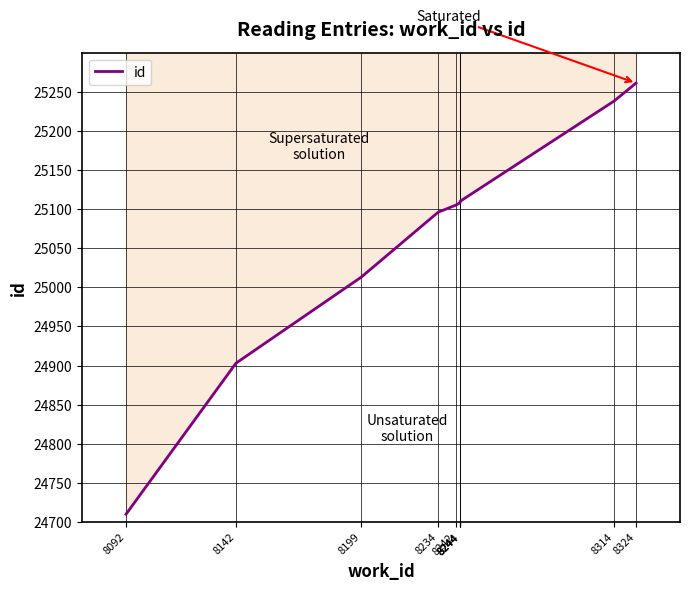

What is the difference between the maximum and second lowest values?

358